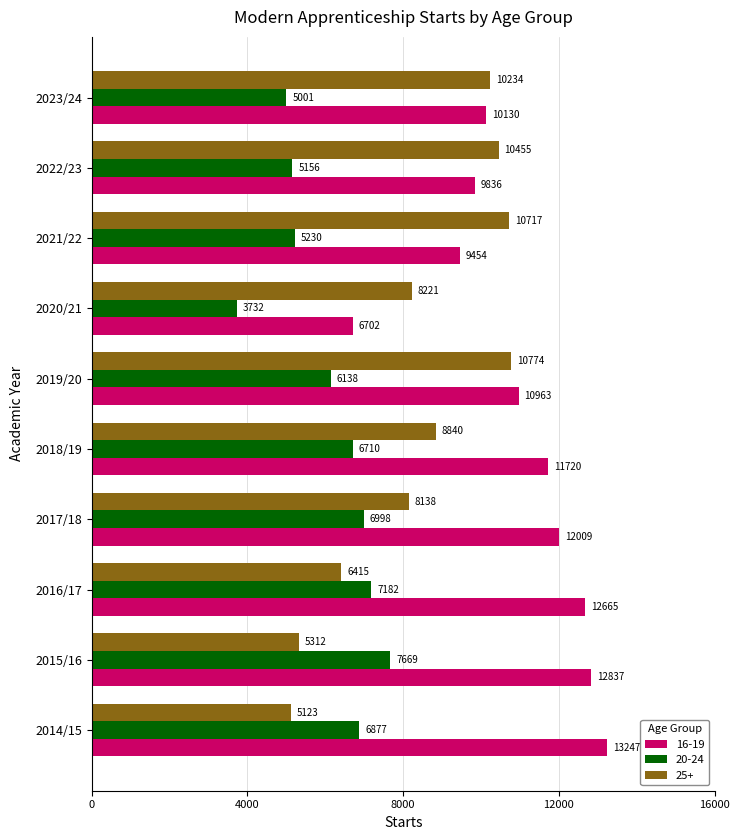

Between 2017/18 and 2021/22, which series saw the biggest shift?

25+